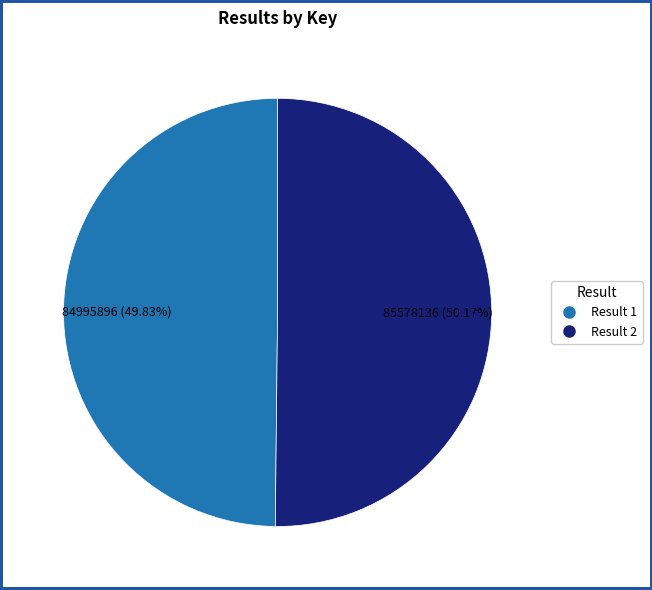

Does any single category account for the majority?

Yes